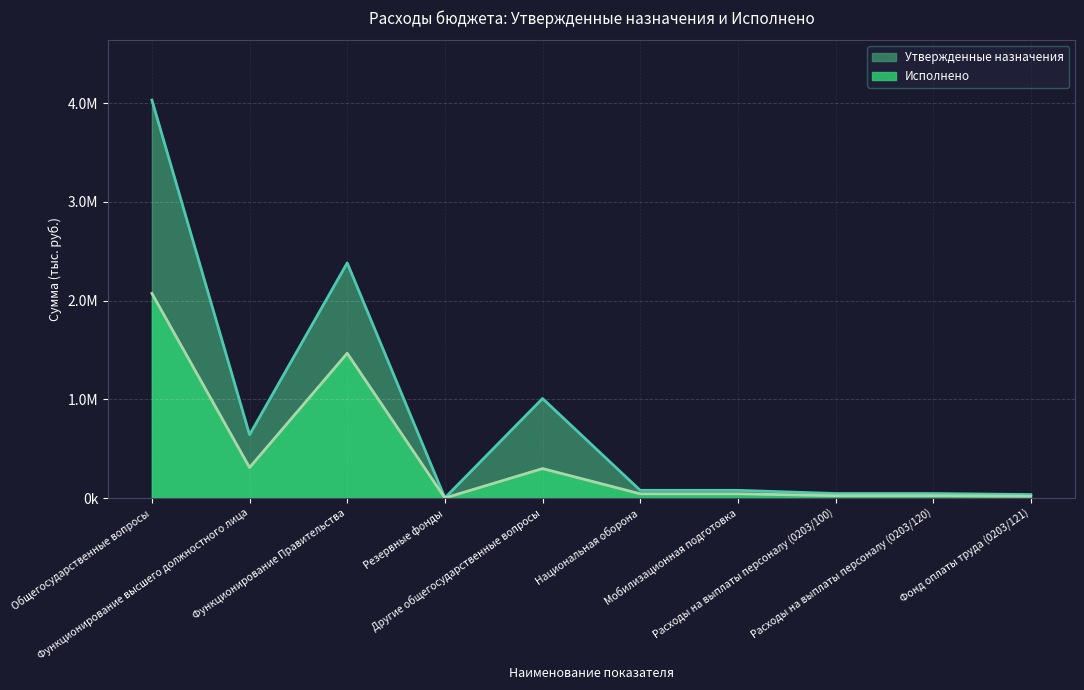

True or false: Исполнено and Утвержденные назначения cross at least once.

False